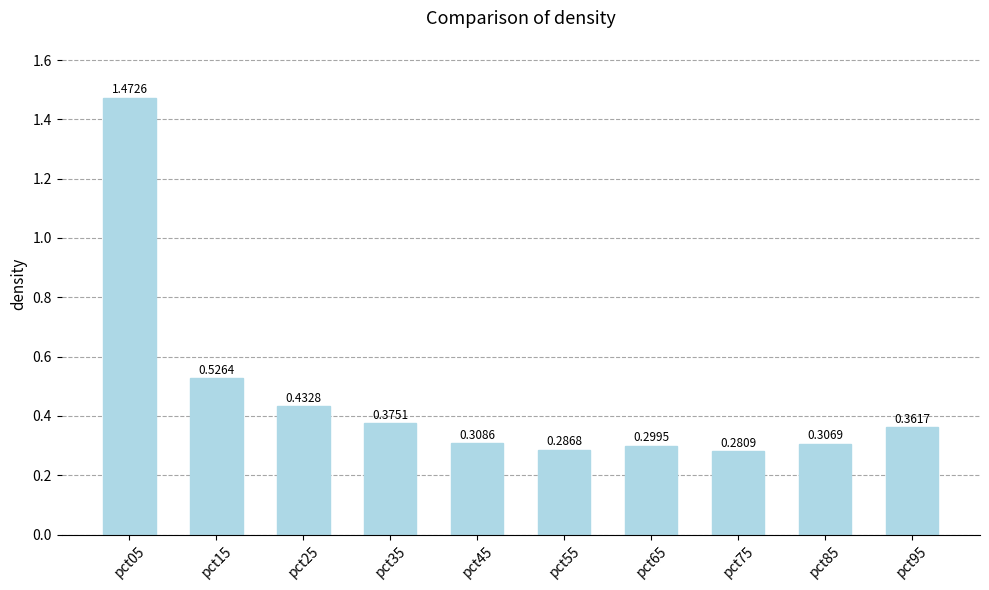

Between pct75 and pct55, which is larger?

pct55